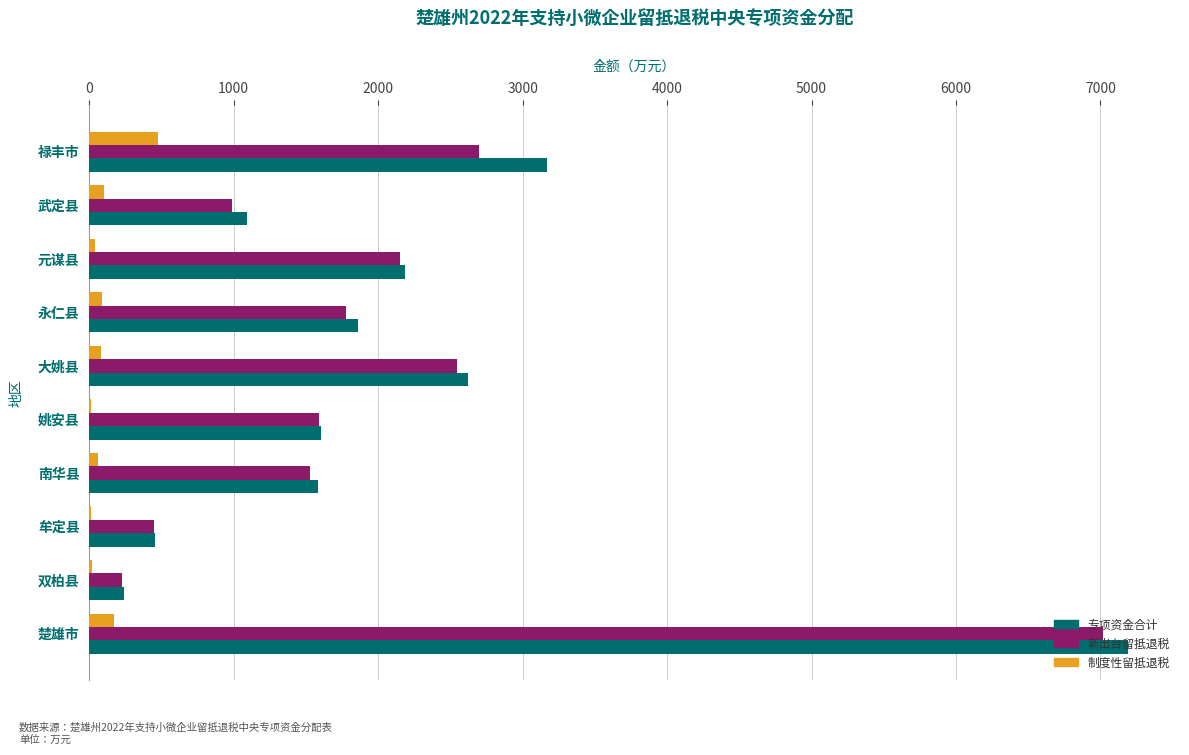

How many distinct data groups are displayed?

3